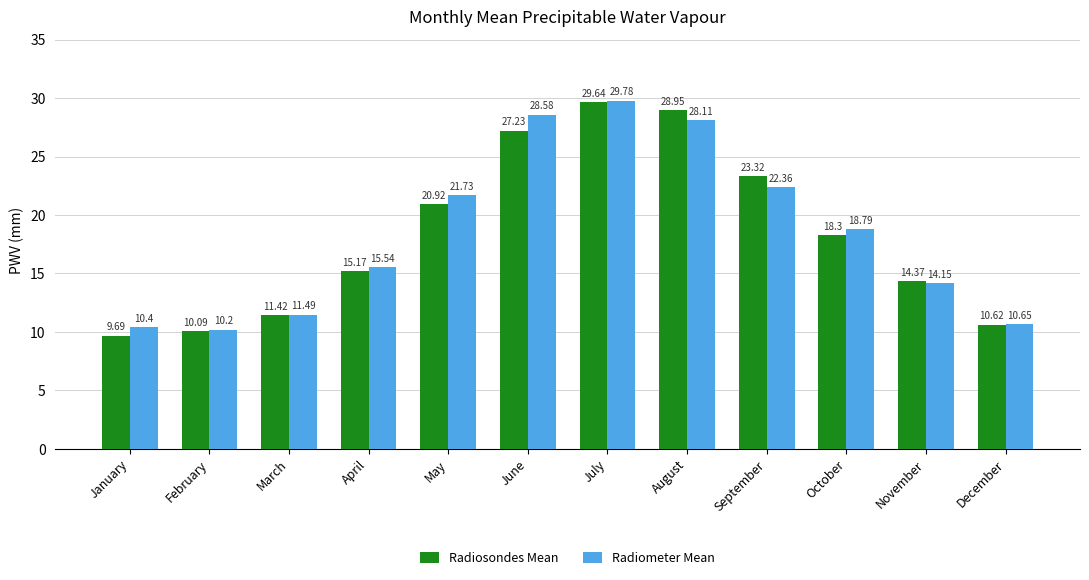

Rank the series by their maximum value, from lowest to highest.

Radiosondes Mean, Radiometer Mean